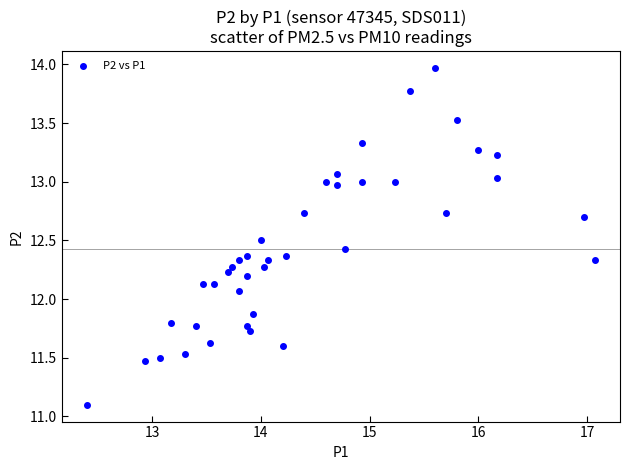

What Y value in the scatter plot is closest to 12?

12.1